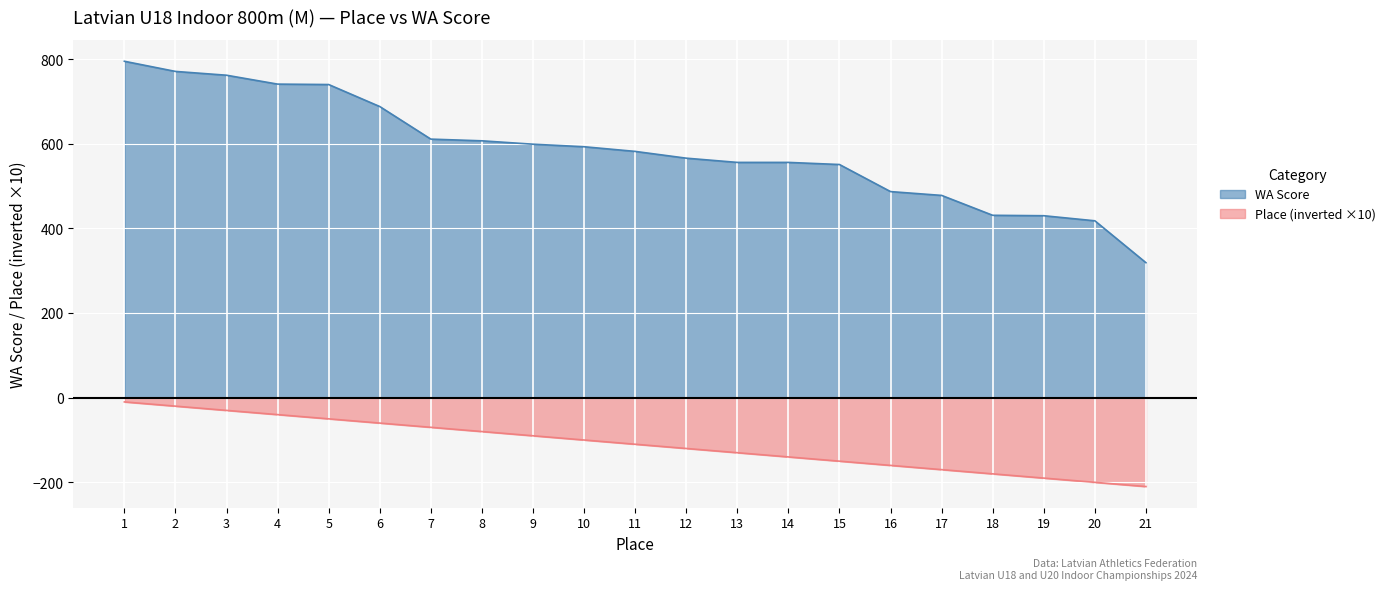

Which category has the highest value in the Place series?

1